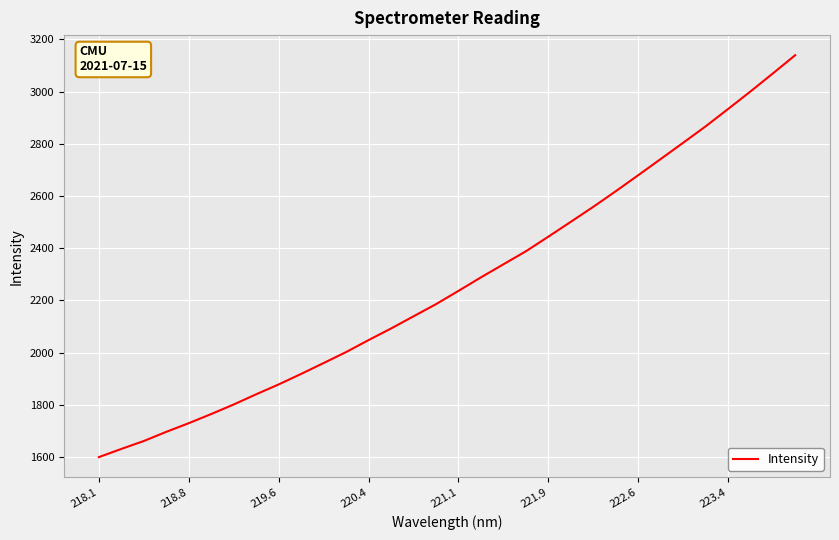

What is the maximum value shown in the chart?

3139.0